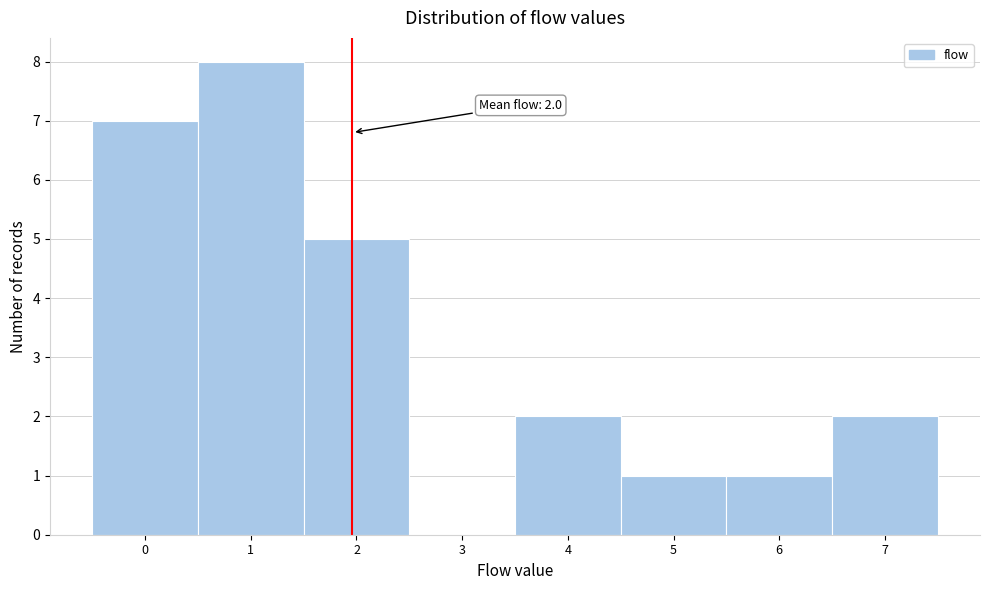

Over which range of the x-axis is the bar tallest?

0.5 to 1.5